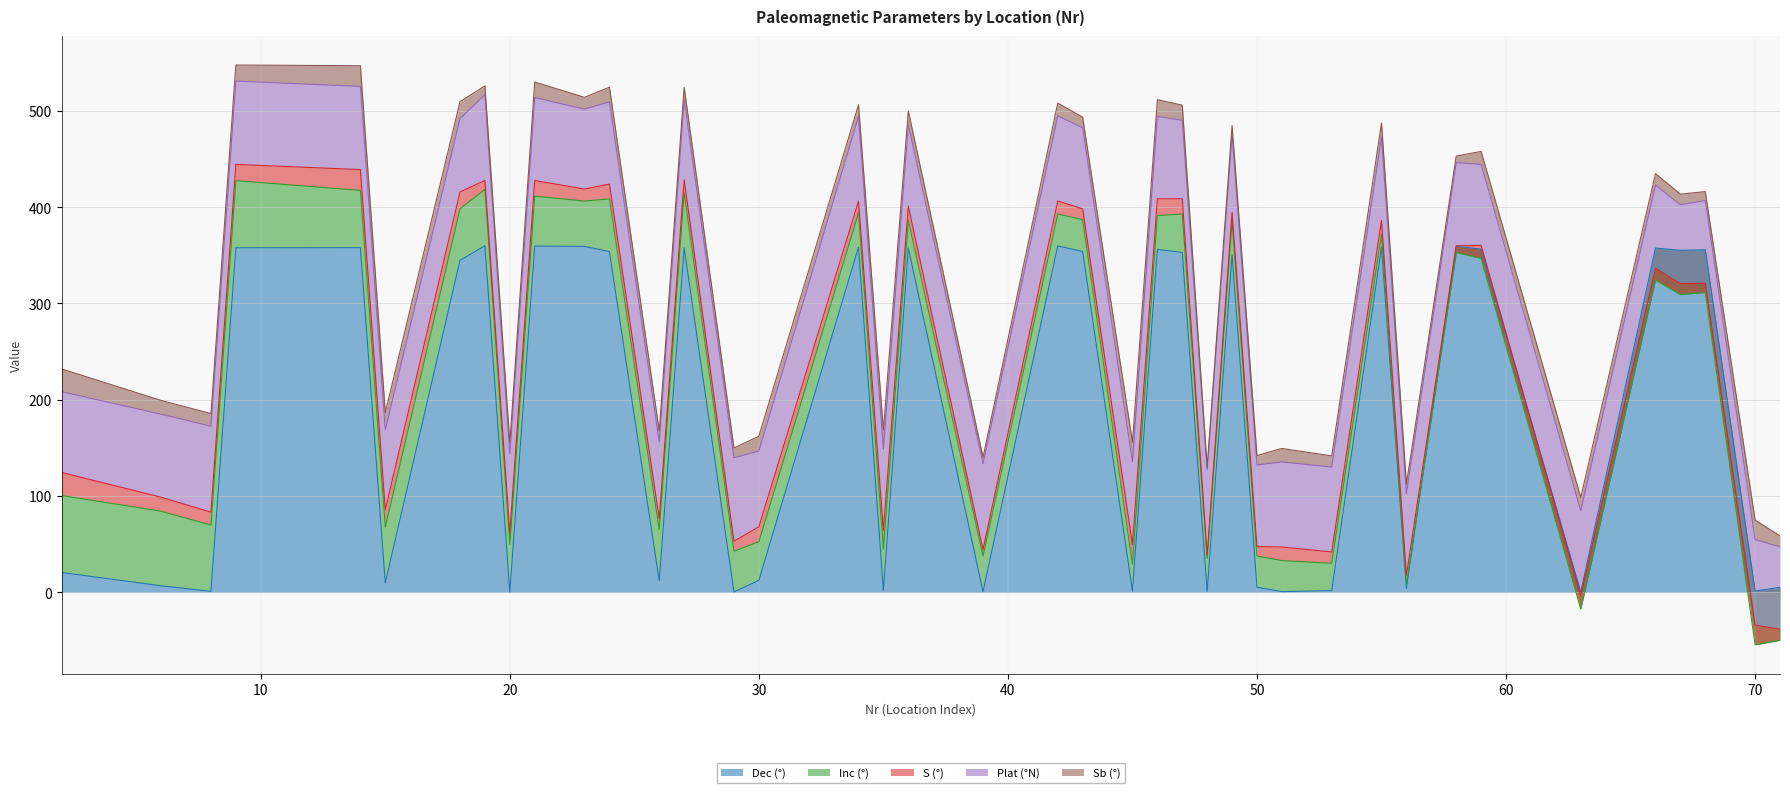

Which has a higher value, 18 or 53?

18